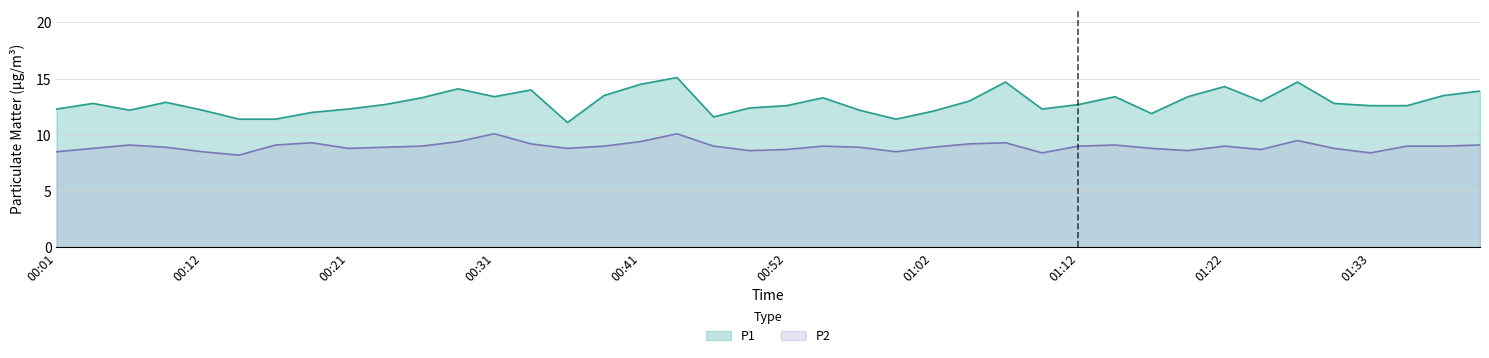

What is the value of the P2 point at the 36th from the left?

8.8